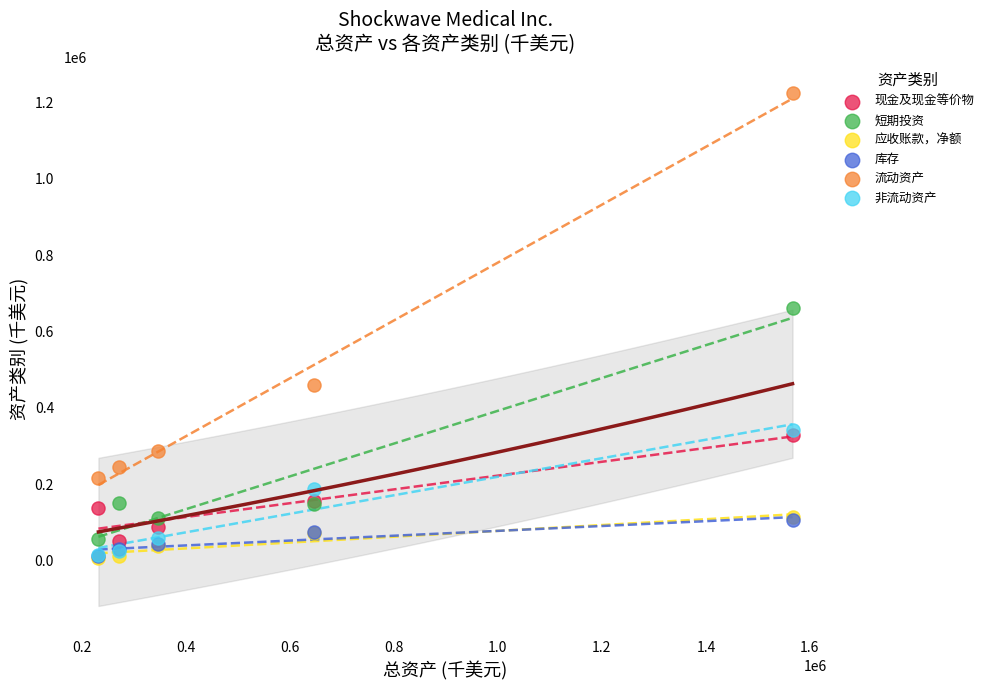

What are all the series names shown in the legend?

现金及现金等价物, 短期投资, 应收账款，净额, 库存, 流动资产, 非流动资产